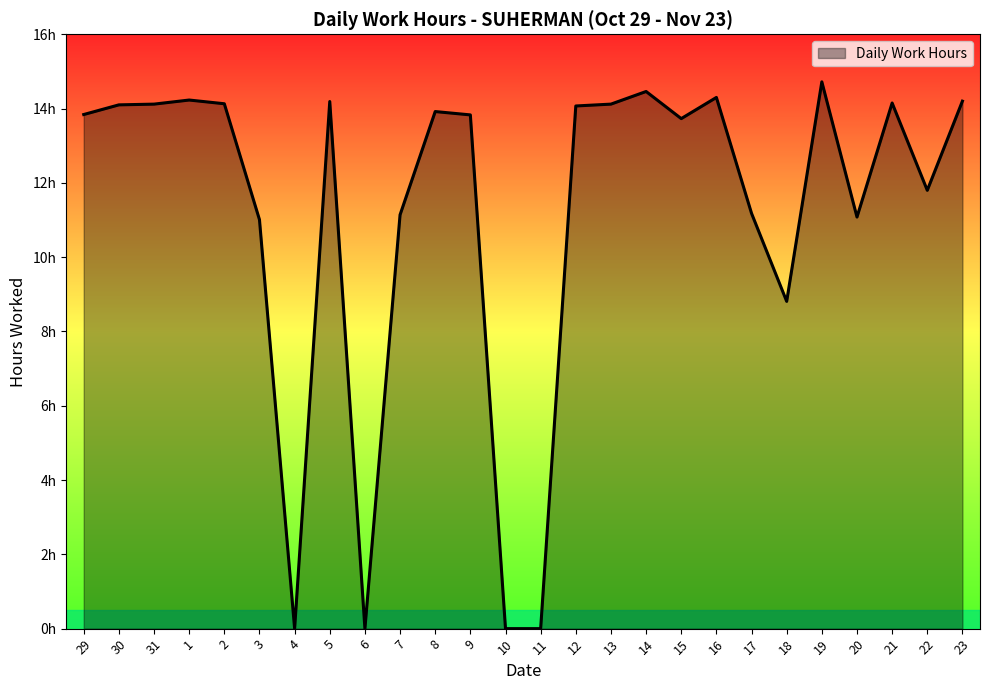

List the labels in order of value, largest first.

19, 14, 16, 1, 23, 5, 21, 2, 31, 13, 30, 12, 8, 29, 9, 15, 22, 17, 7, 20, 3, 18, 4, 6, 10, 11